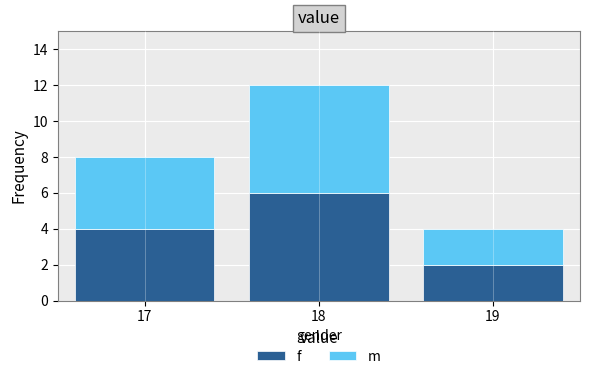

Reading right to left, what are the values for f?

2	6	4